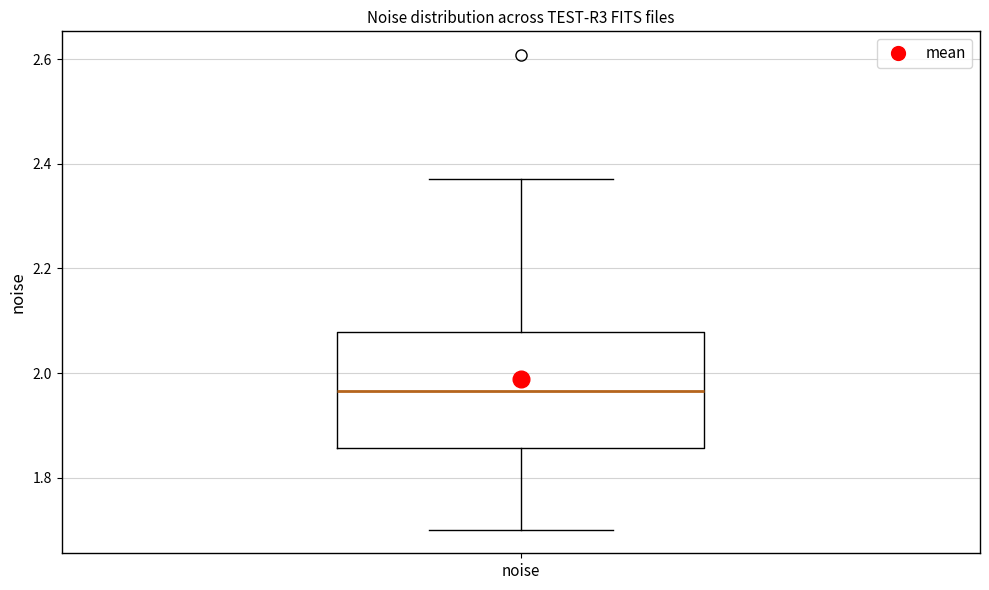

Where does the upper whisker of the box for noise end on the y-axis? The values are not printed on the chart, so give them approximately, as read against the axis.

2.38